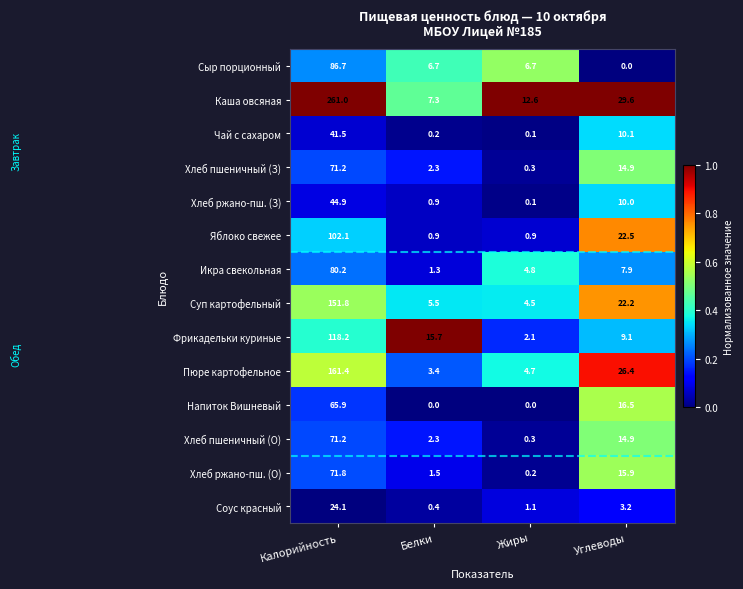

What is the greatest value displayed?

261.0